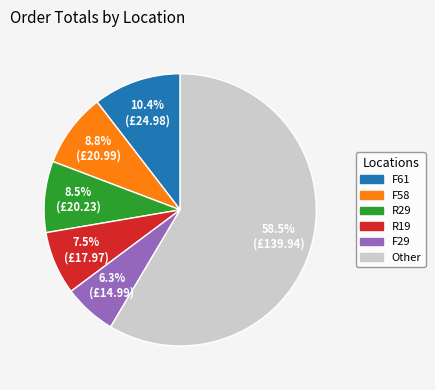

Does any single category account for the majority?

Yes